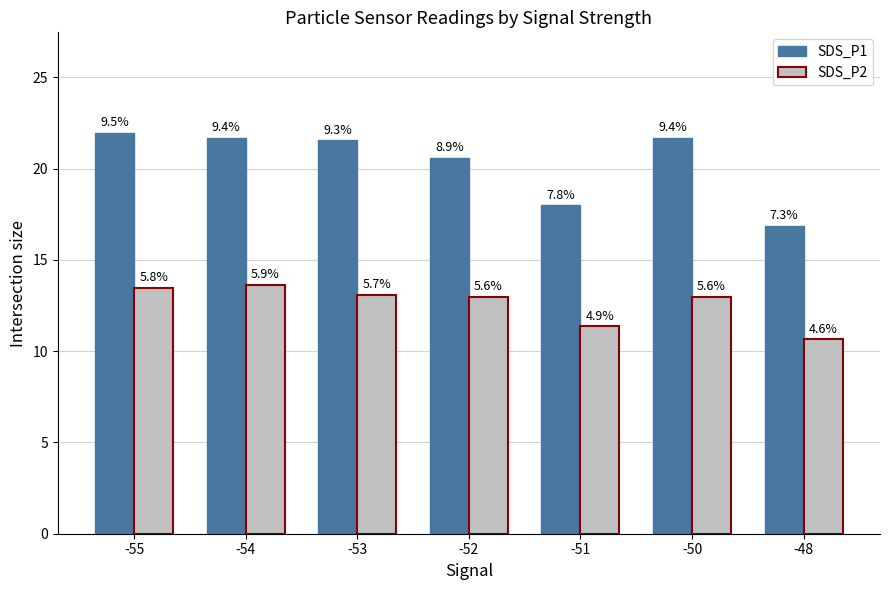

What is the spread (max minus min) of values at -52?

7.6